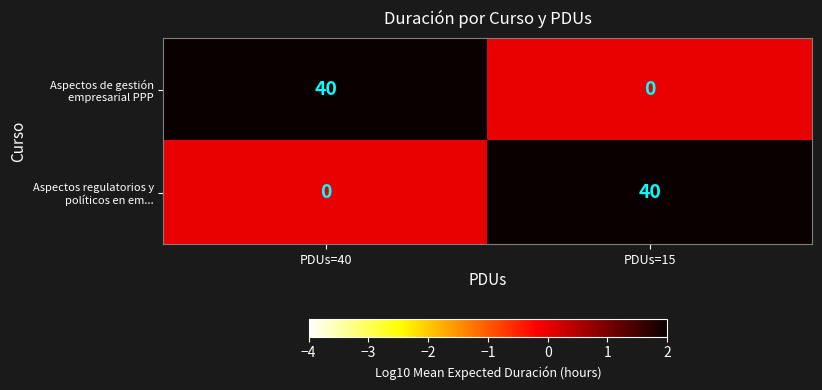

What is the maximum value for Aspectos regulatorios y políticos en em...?

40